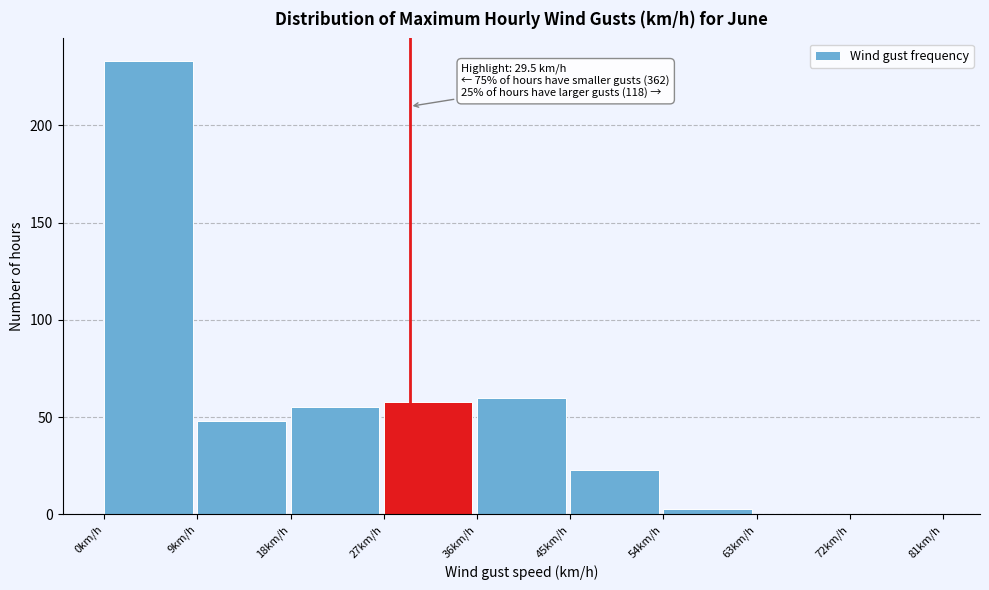

Which range on the x-axis has the tallest bar?

0 to 9